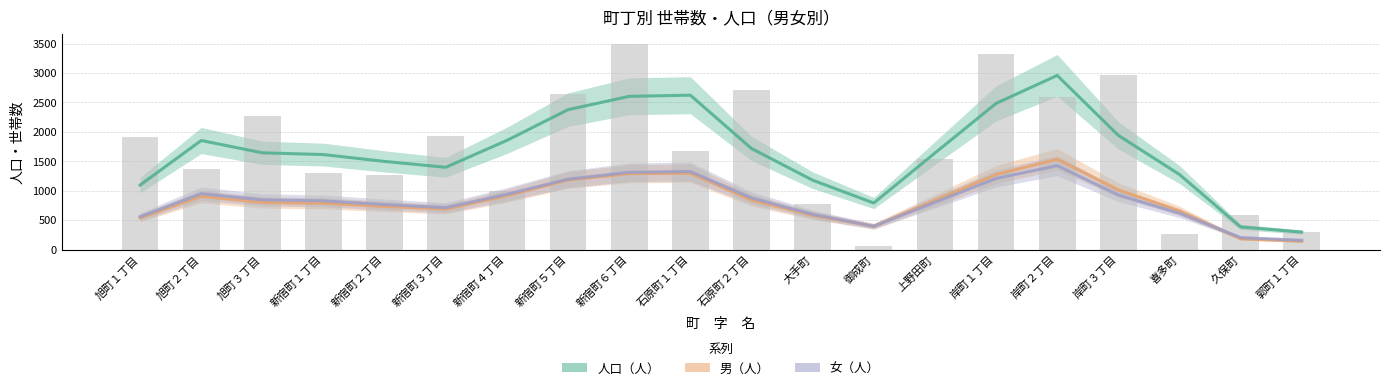

How many data points does each series have?

20